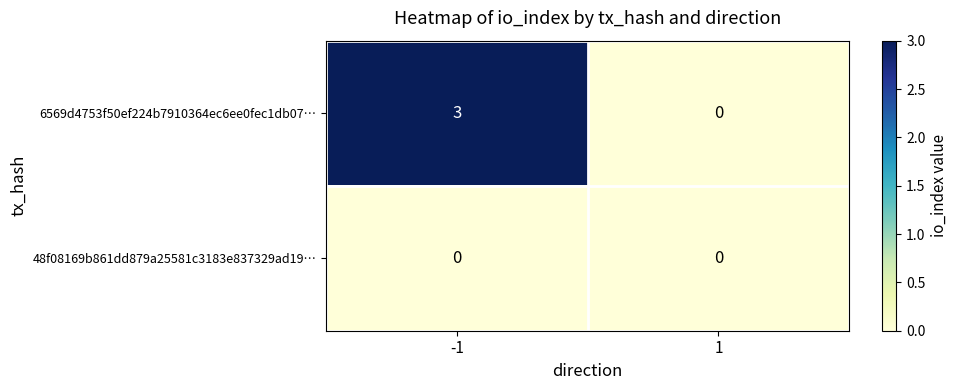

Reading left to right, extract all data points from this chart.

6569d4753f50ef224b7910364ec6ee0fec1db07…: 3	0
48f08169b861dd879a25581c3183e837329ad19…: 0	0